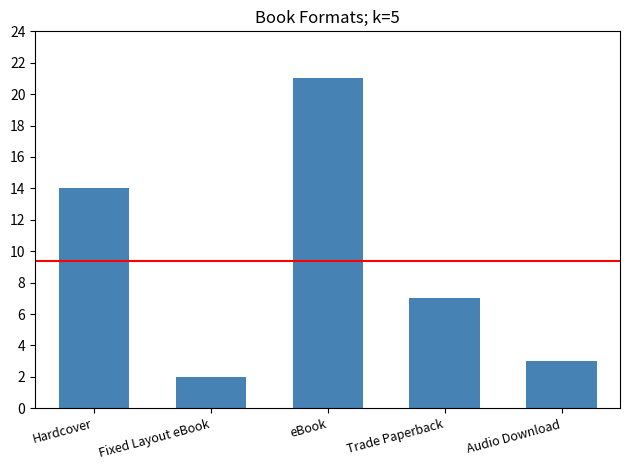

Which has a higher value, Hardcover or eBook?

eBook